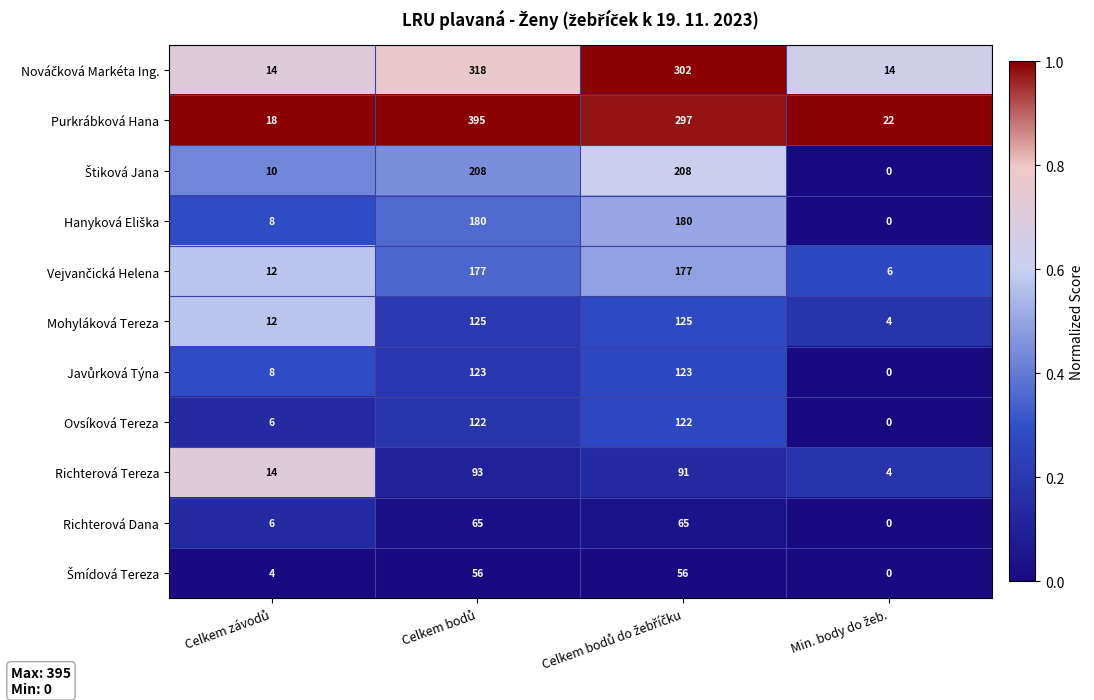

Which series has the largest total across all categories?

Purkrábková Hana